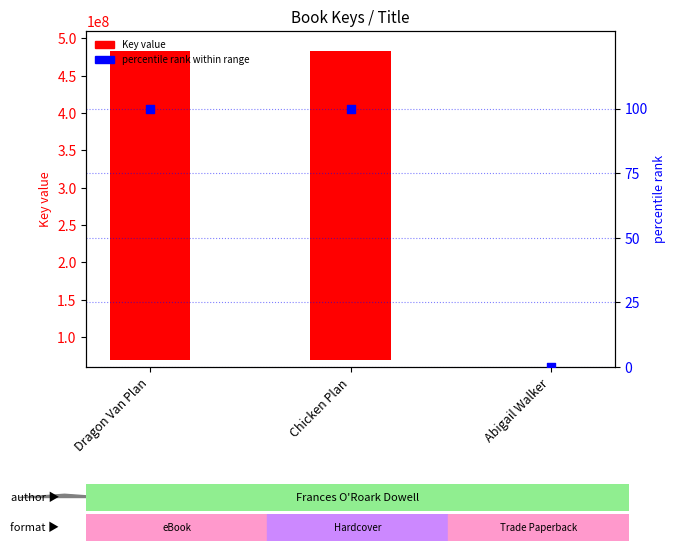

Which series has the largest total across all categories?

Key (bar)